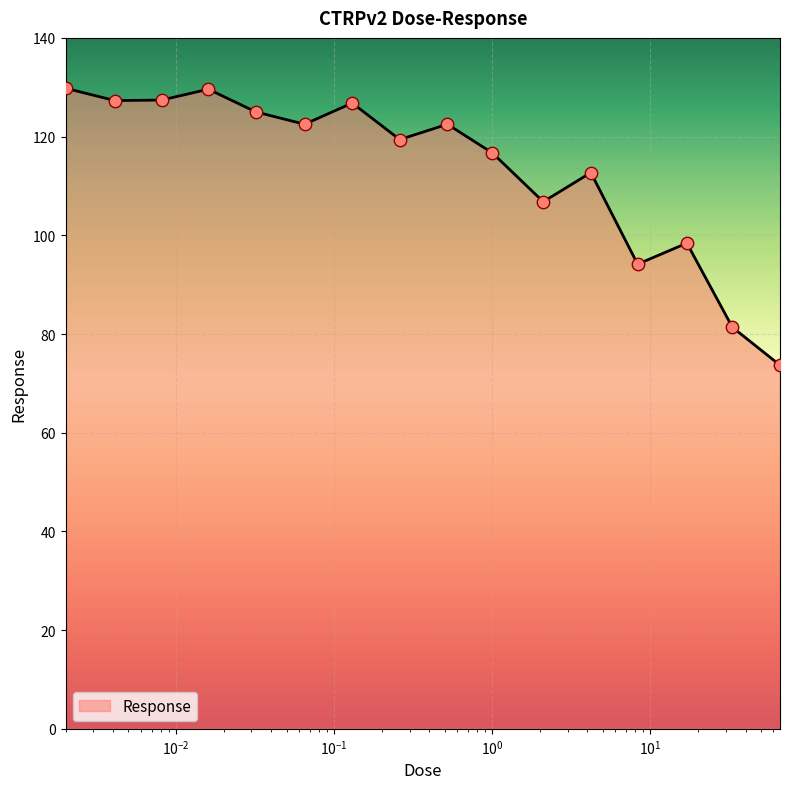

What is the maximum value shown in the chart?

129.8